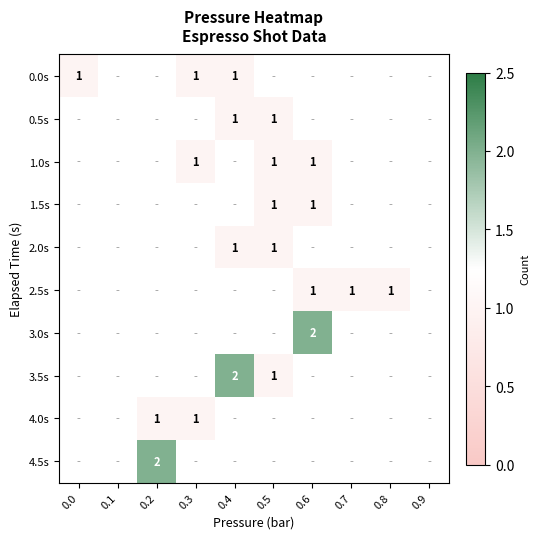

The 1.5s series shows 1 at 0.5. True or false?

True